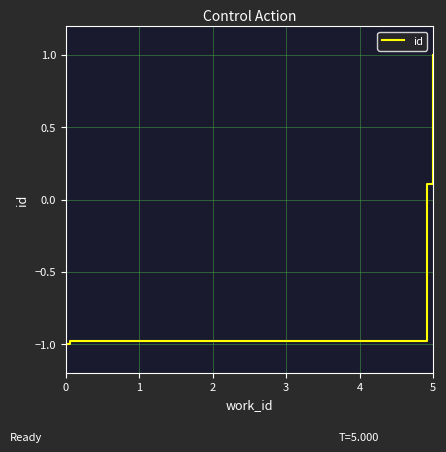

How many values are above zero?

2